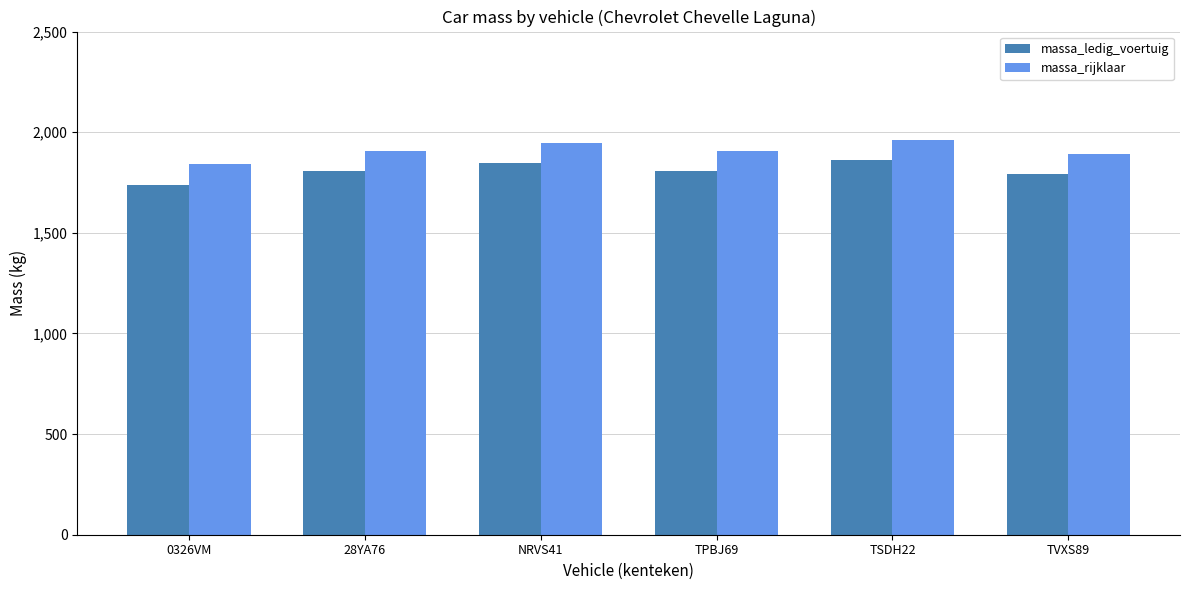

What are all the series names shown in the legend?

massa_ledig_voertuig, massa_rijklaar